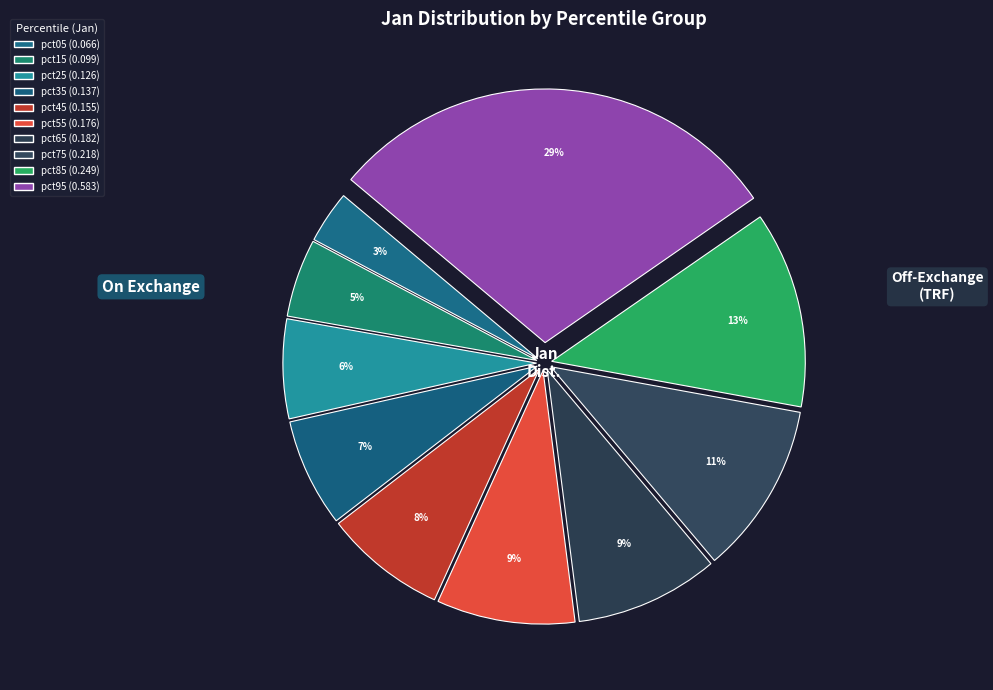

To the nearest percent, what percentage of the pie is pct45?

8%